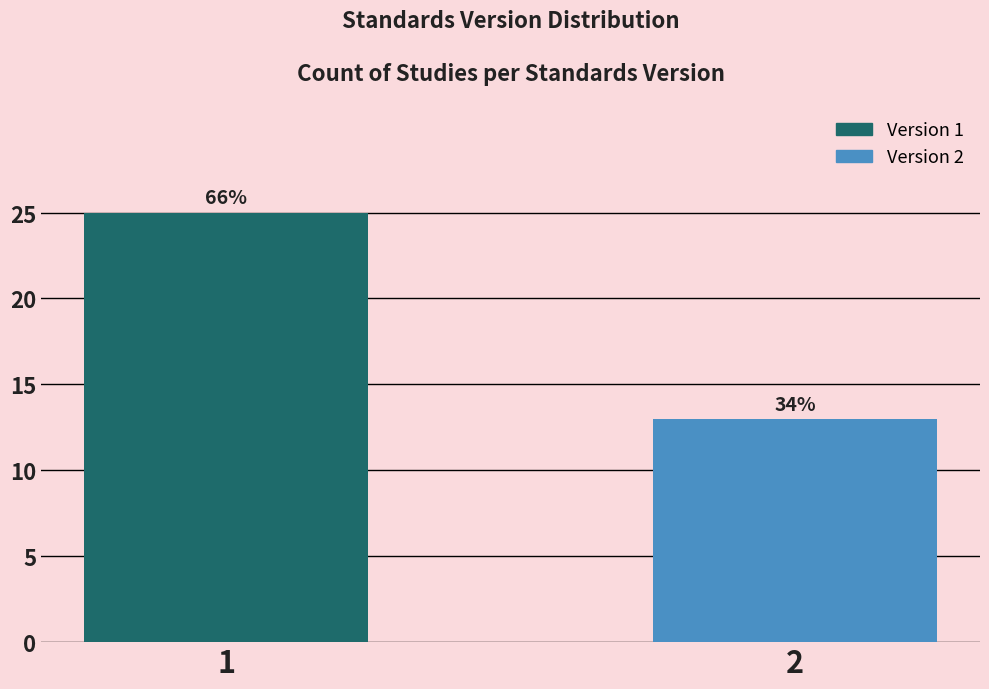

How many bars are there in total?

2